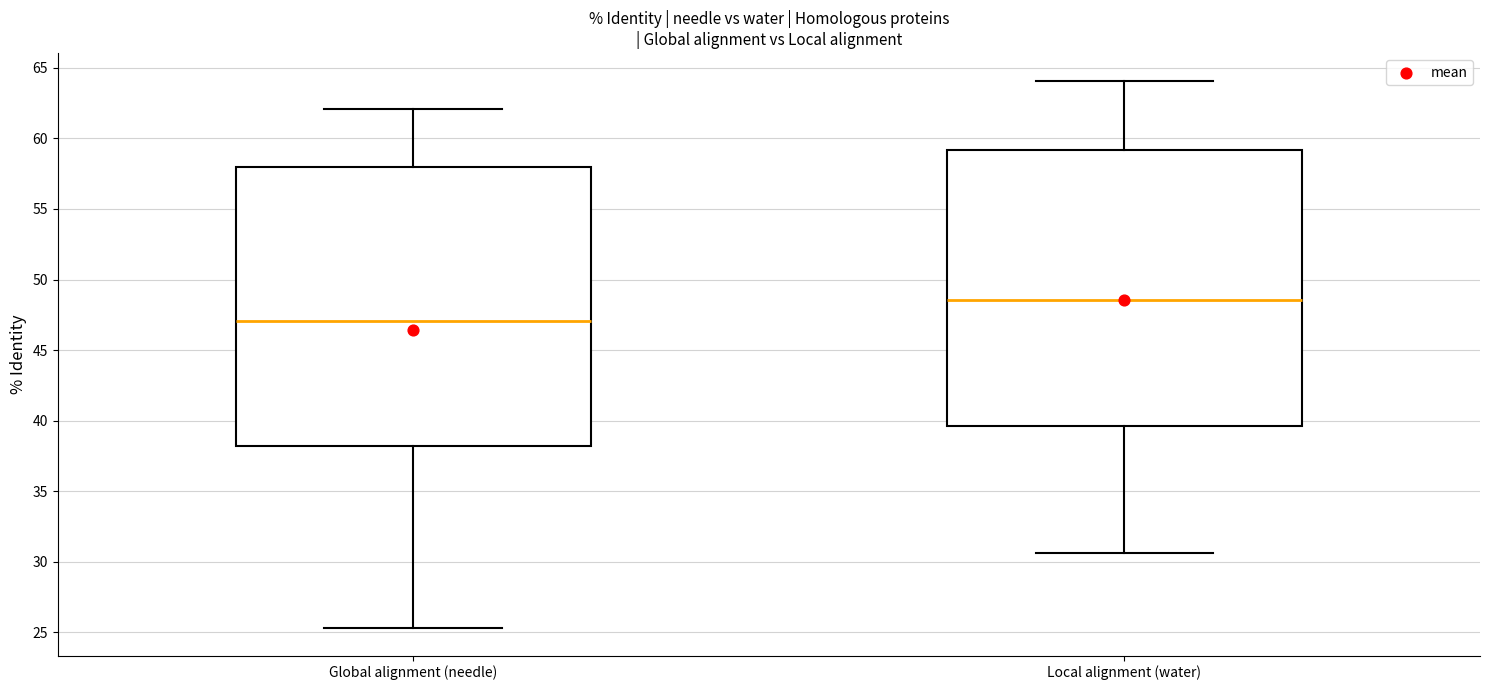

Which box's median line is the highest?

Local alignment (water)